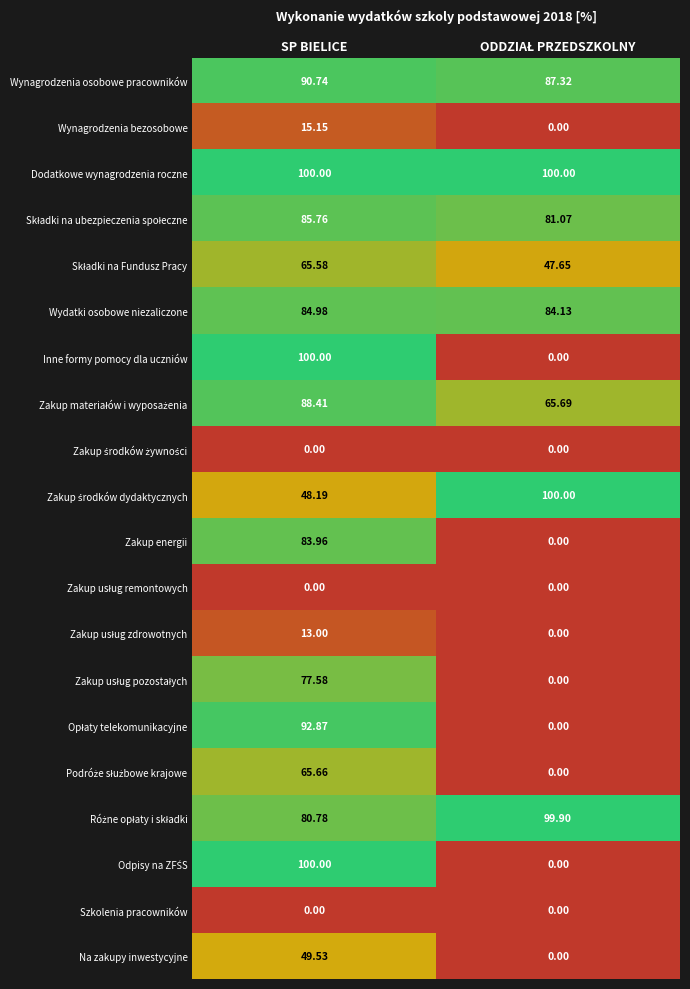

Which series has the largest total across all categories?

Dodatkowe wynagrodzenia roczne